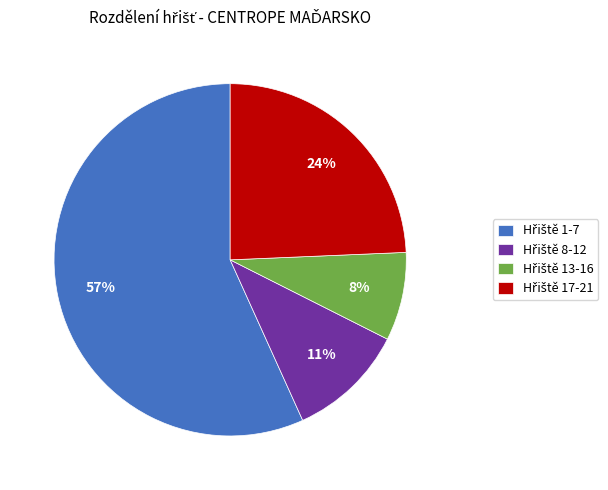

Does any single category account for the majority?

Yes